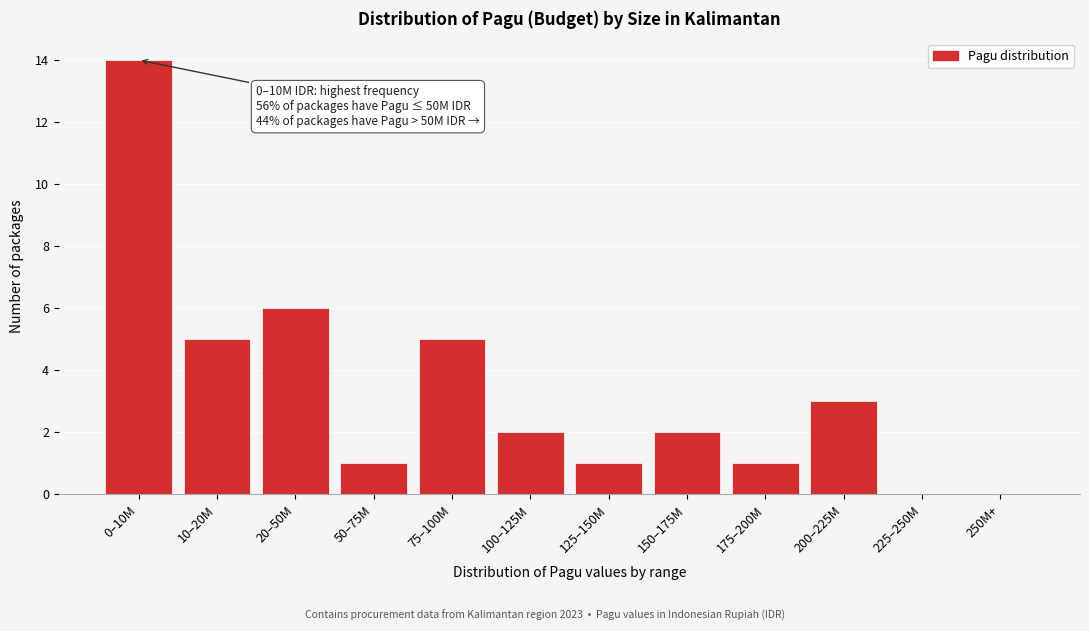

Reading left to right, what are all the values shown in this chart?

0–10M=14	10–20M=5	20–50M=6	50–75M=1	75–100M=5	100–125M=2	125–150M=1	150–175M=2	175–200M=1	200–225M=3	225–250M=0	250M+=0